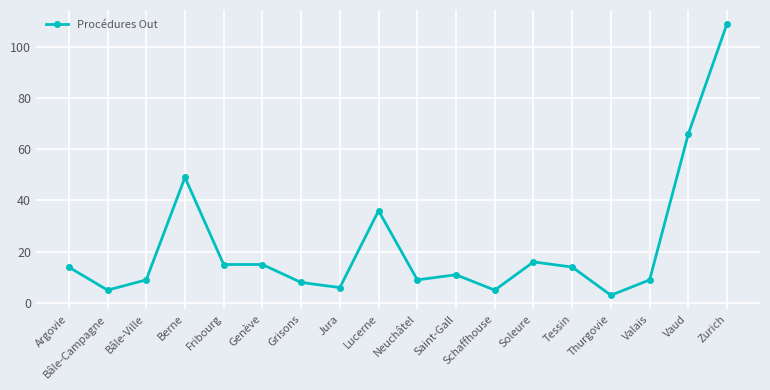

Reading right to left, transcribe all the data shown in this chart.

109	66	9	3	14	16	5	11	9	36	6	8	15	15	49	9	5	14